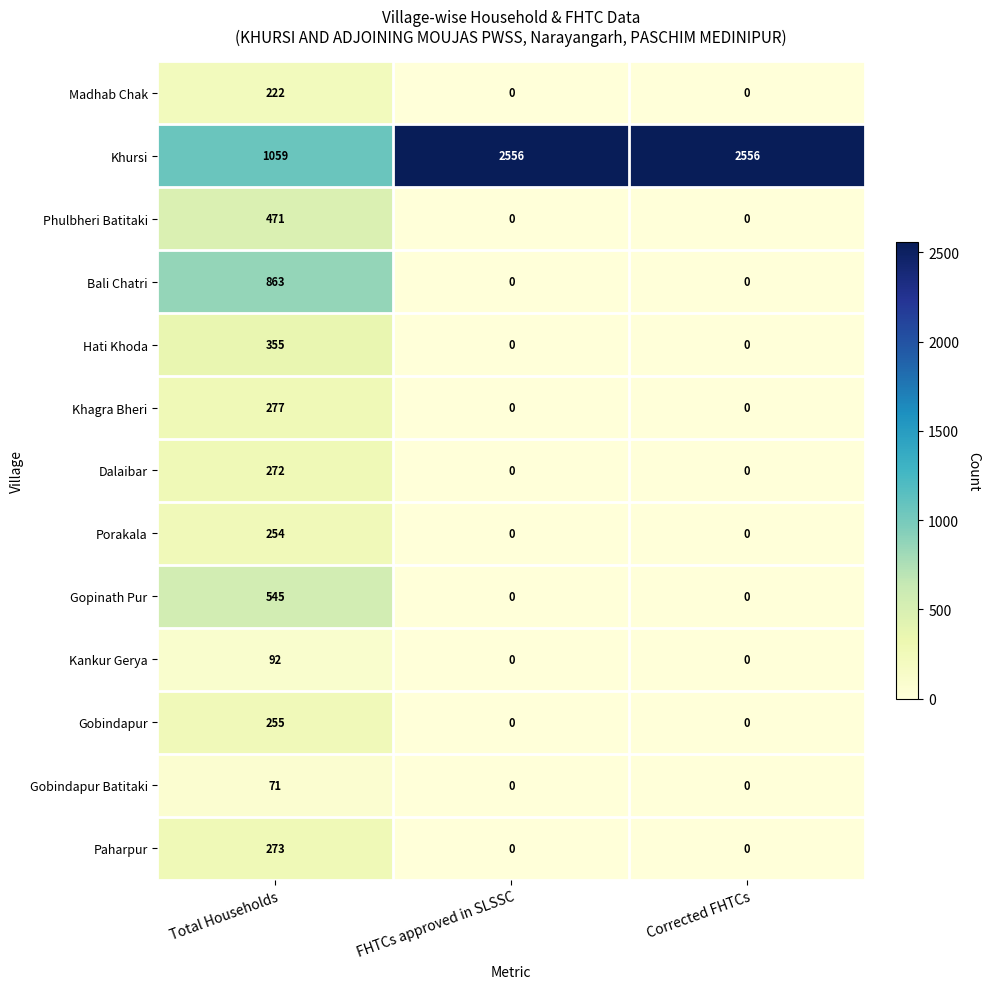

How many values in Paharpur are above zero?

1